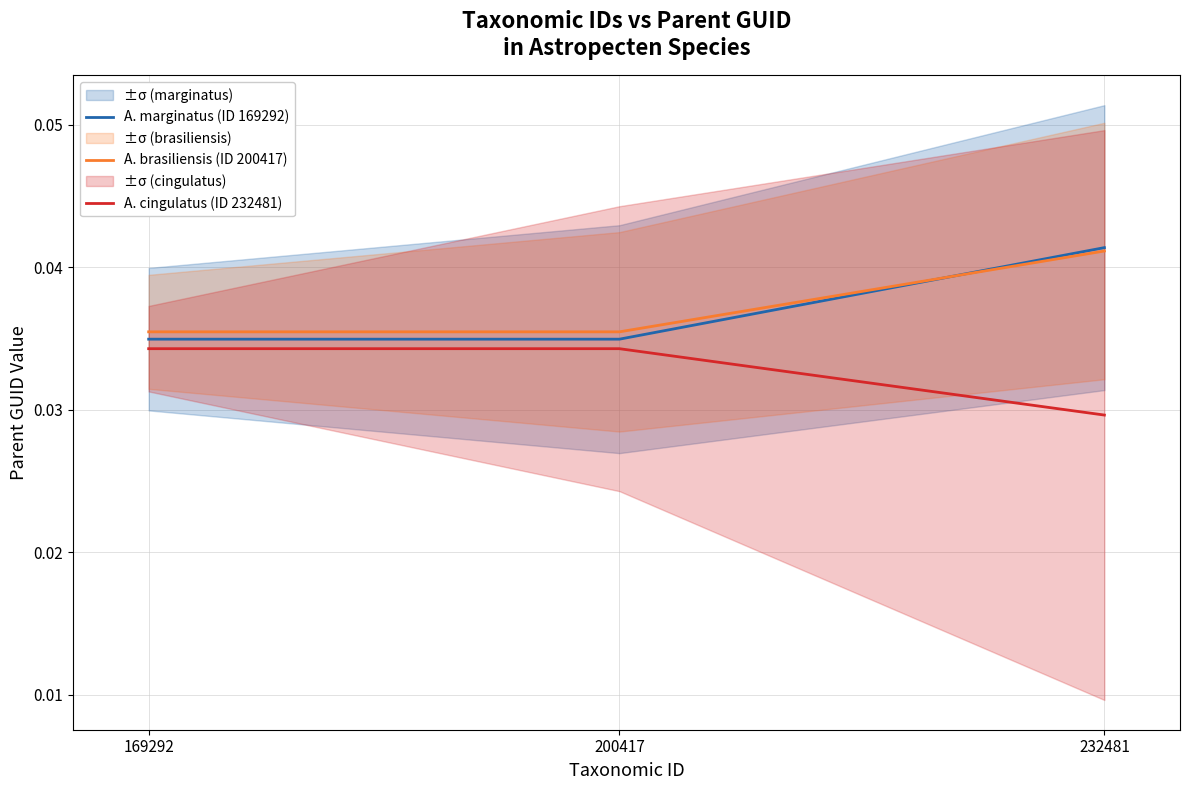

What is the total value across all series at 200417?

0.1